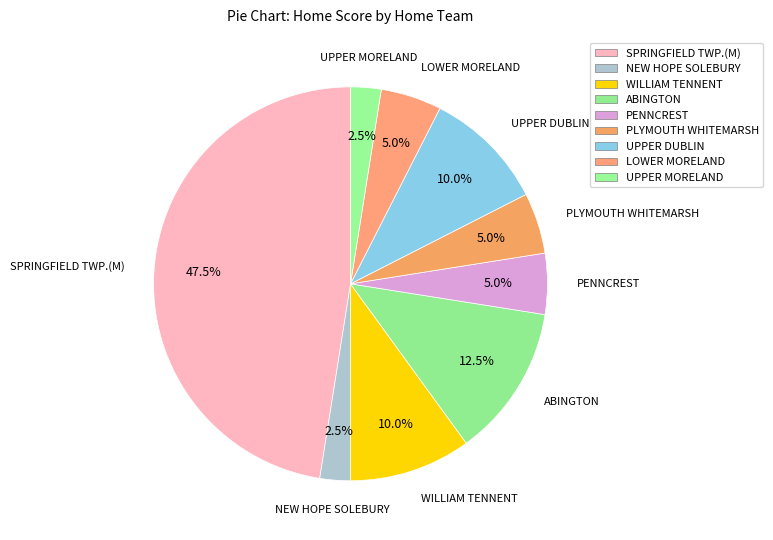

How many segments does this pie chart have?

9